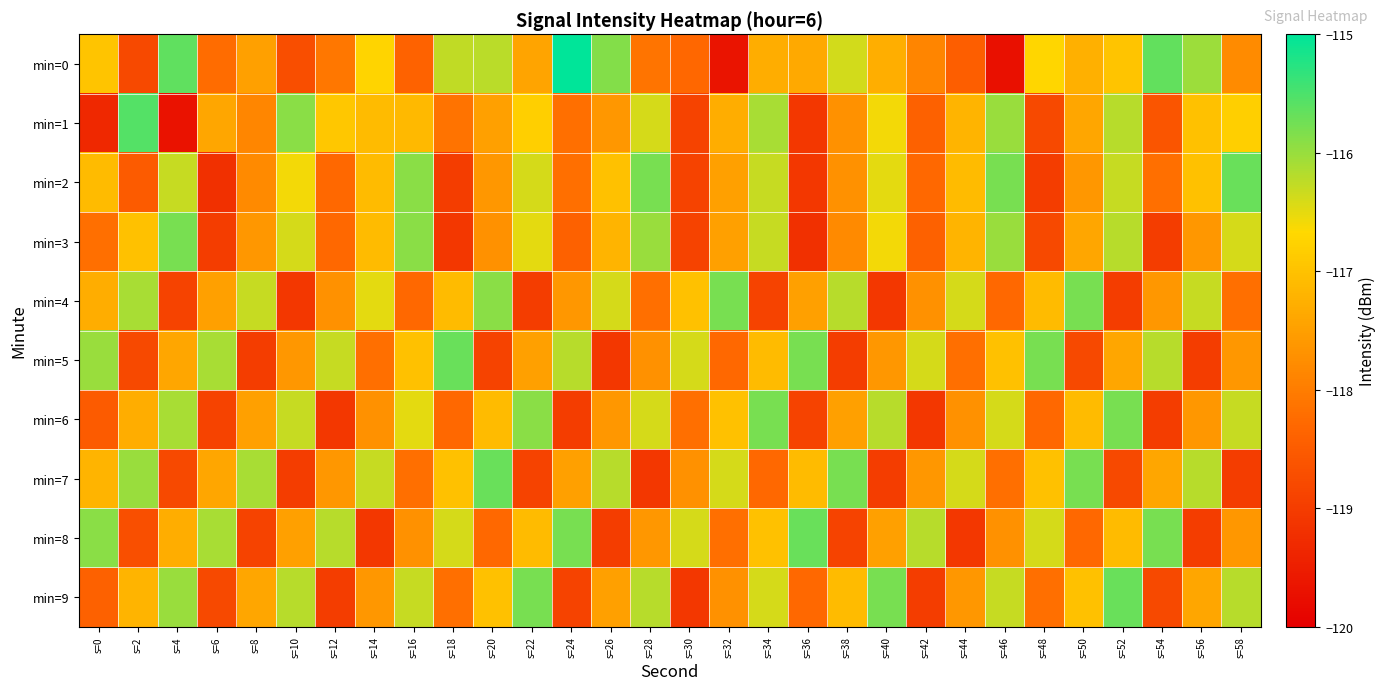

What is the difference between the highest and lowest values at s=12?

2.9